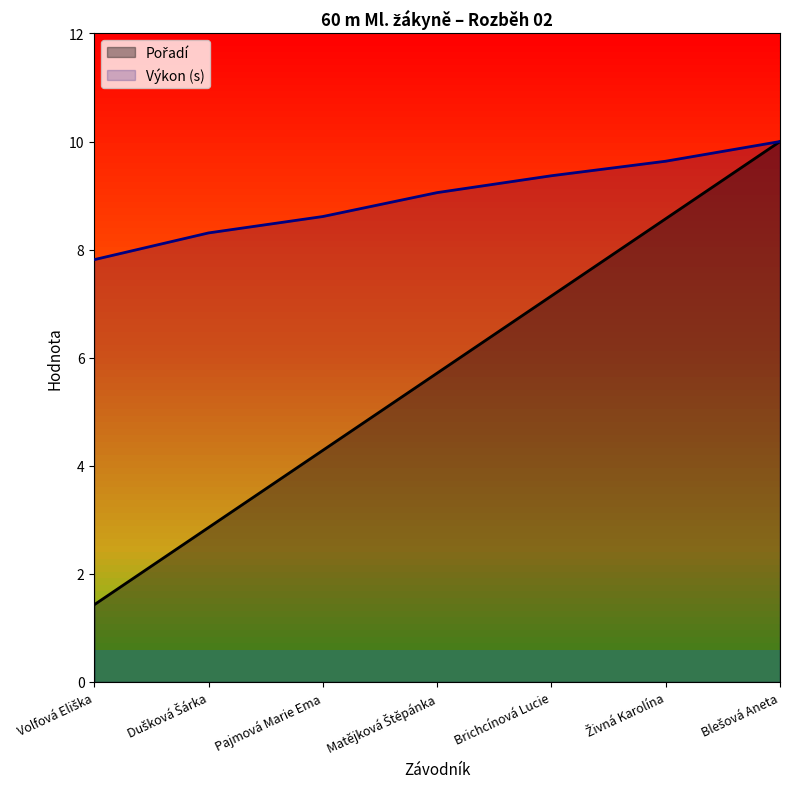

Where is Pořadí nearest to the value 5?

Matějková Štěpánka